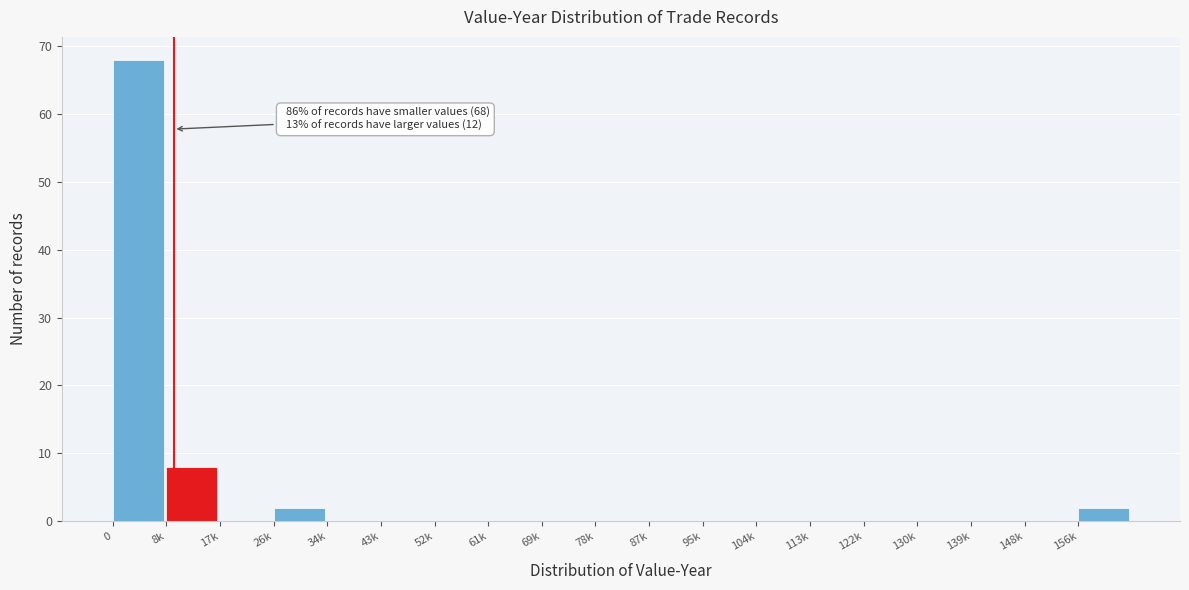

Reading left to right, transcribe all the data shown in this chart.

0=68	8k=8	17k=0	26k=2	34k=0	43k=0	52k=0	61k=0	69k=0	78k=0	87k=0	95k=0	104k=0	113k=0	122k=0	130k=0	139k=0	148k=0	156k=2